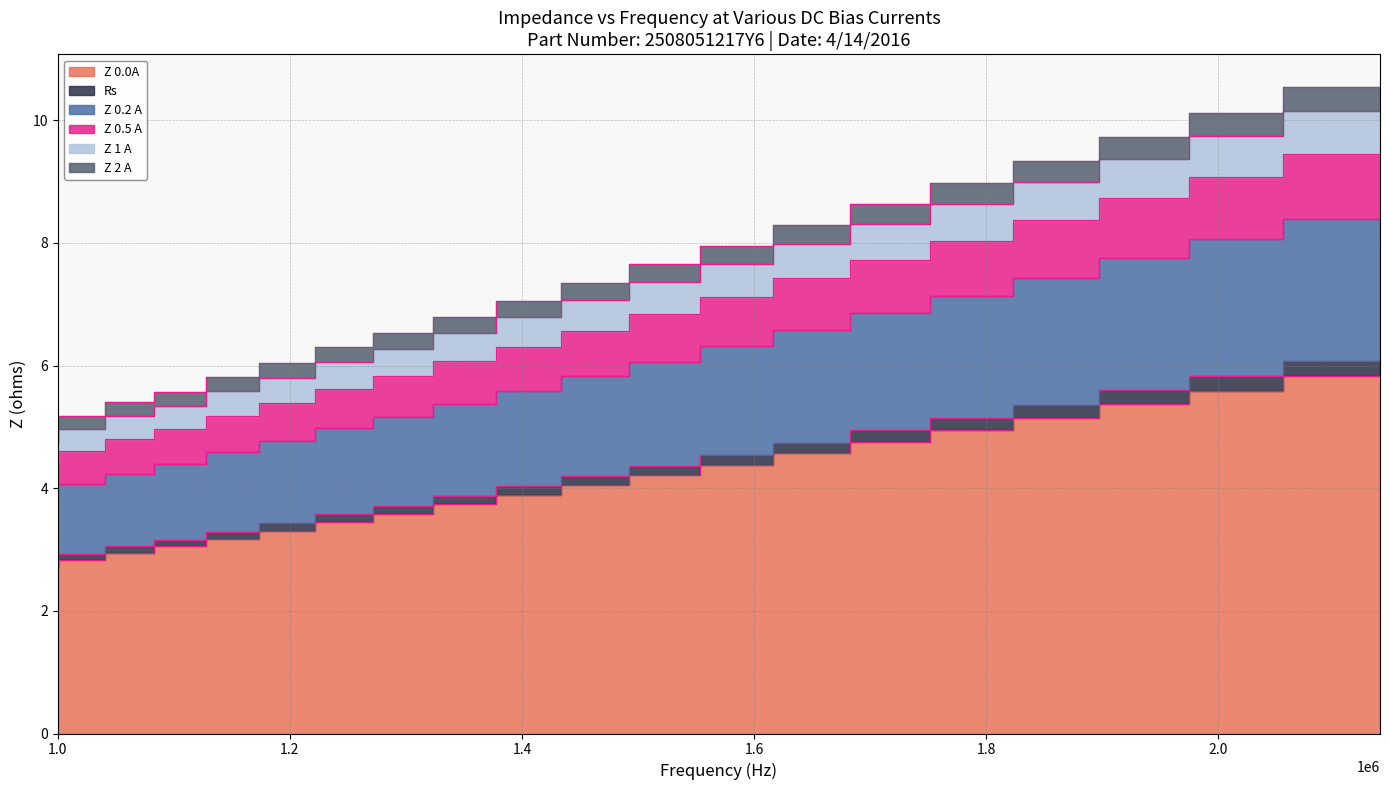

What is the maximum value shown in the chart?

10.5